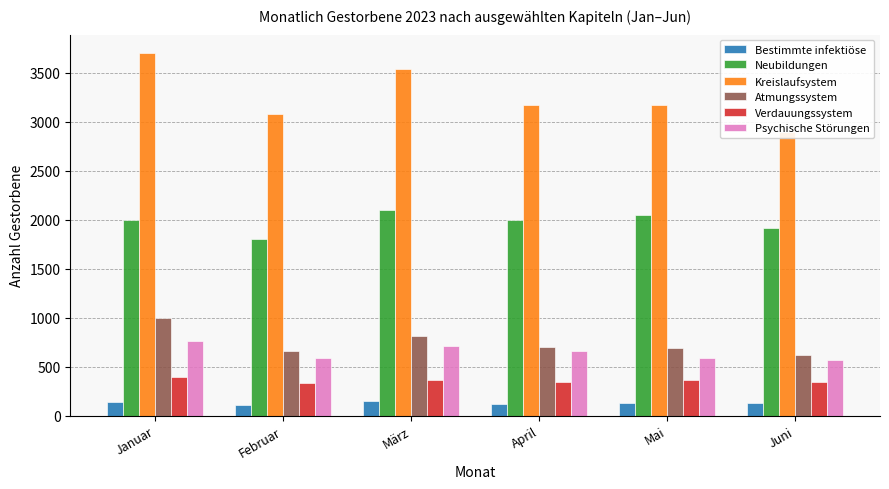

At how many categories does at least one series exceed 1418?

6